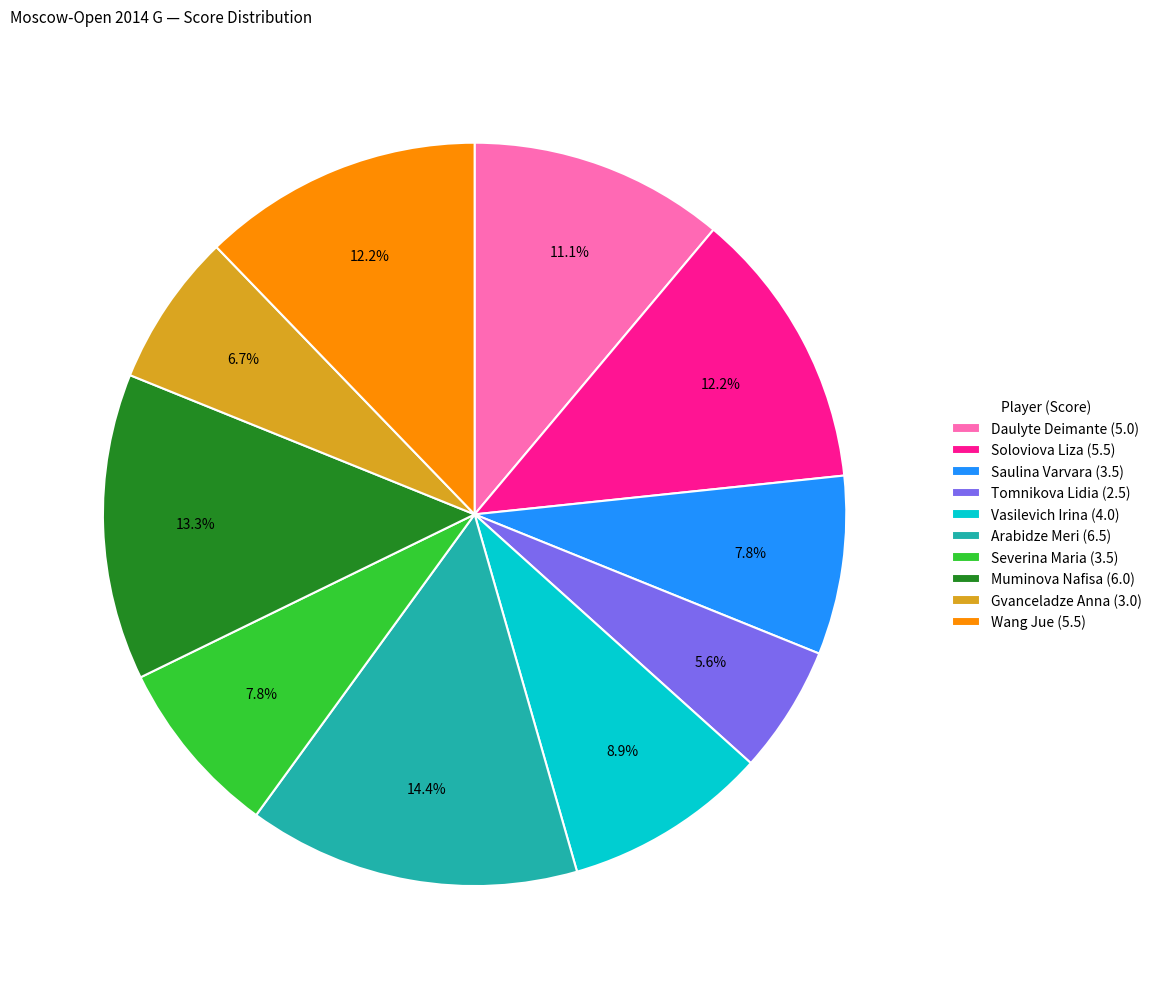

To the nearest percent, what percentage of the pie is Tomnikova Lidia?

6%